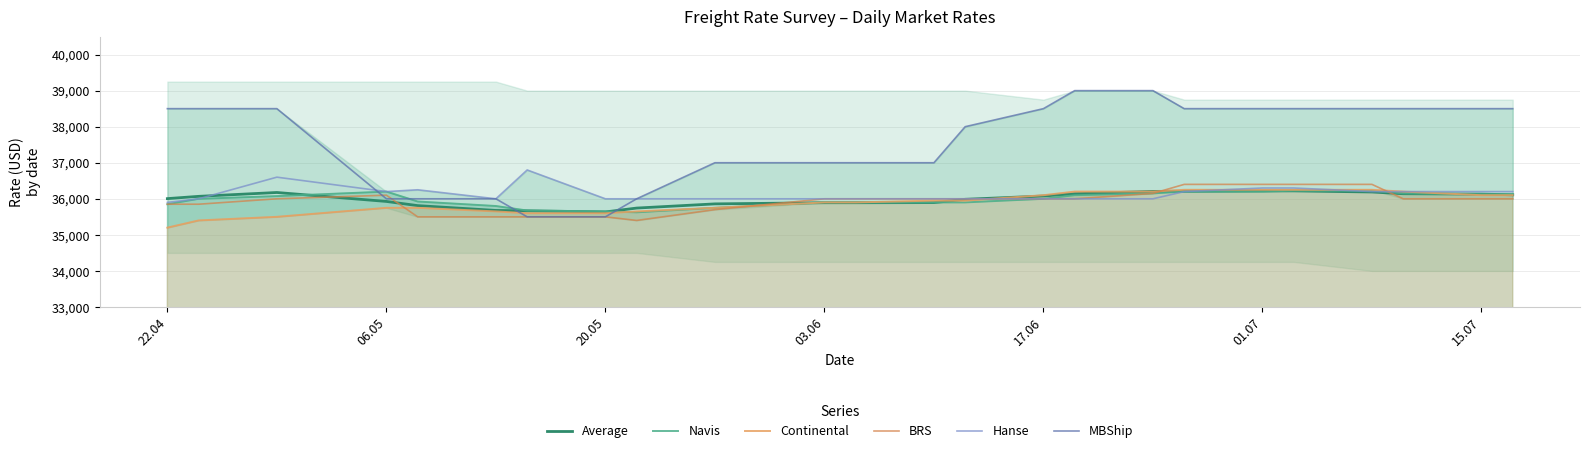

What is the approximate value of Hanse at 15.07?

36200